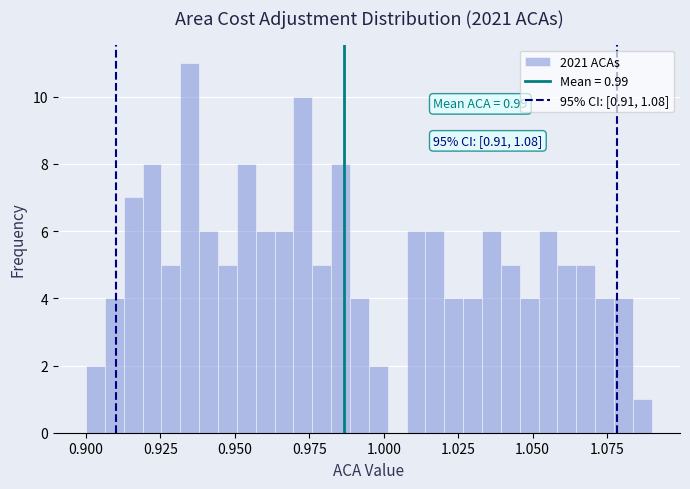

Around what value on the x-axis is the tallest bar? Give the approximate position of its centre, as read against the axis.

0.935